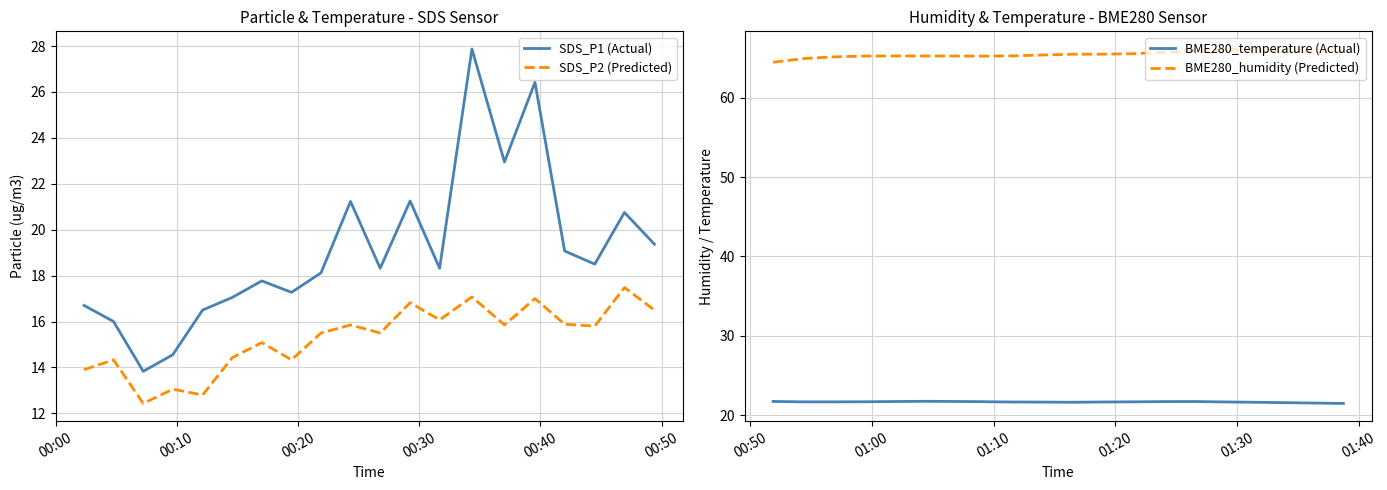

Which series has the widest spread of values?

SDS_P1 (Actual)